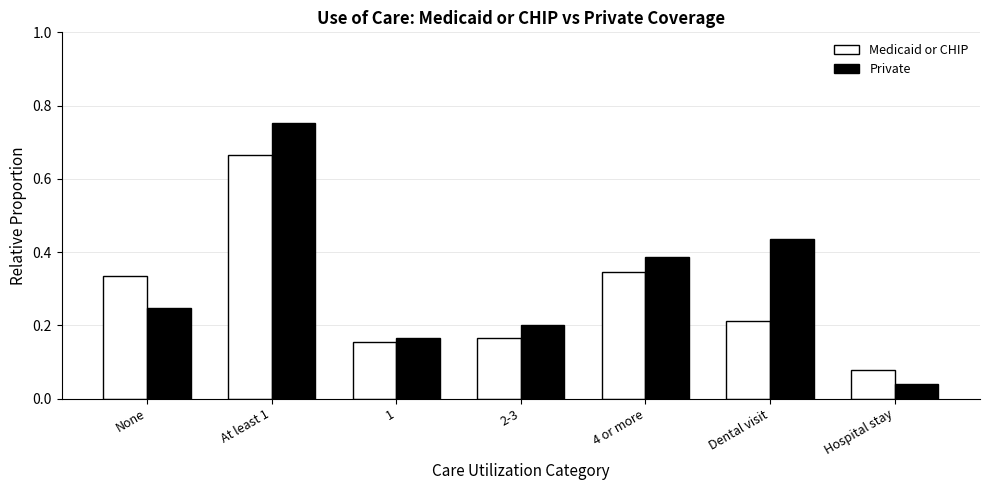

Rank the series at Hospital stay from lowest to highest value.

Private, Medicaid or CHIP